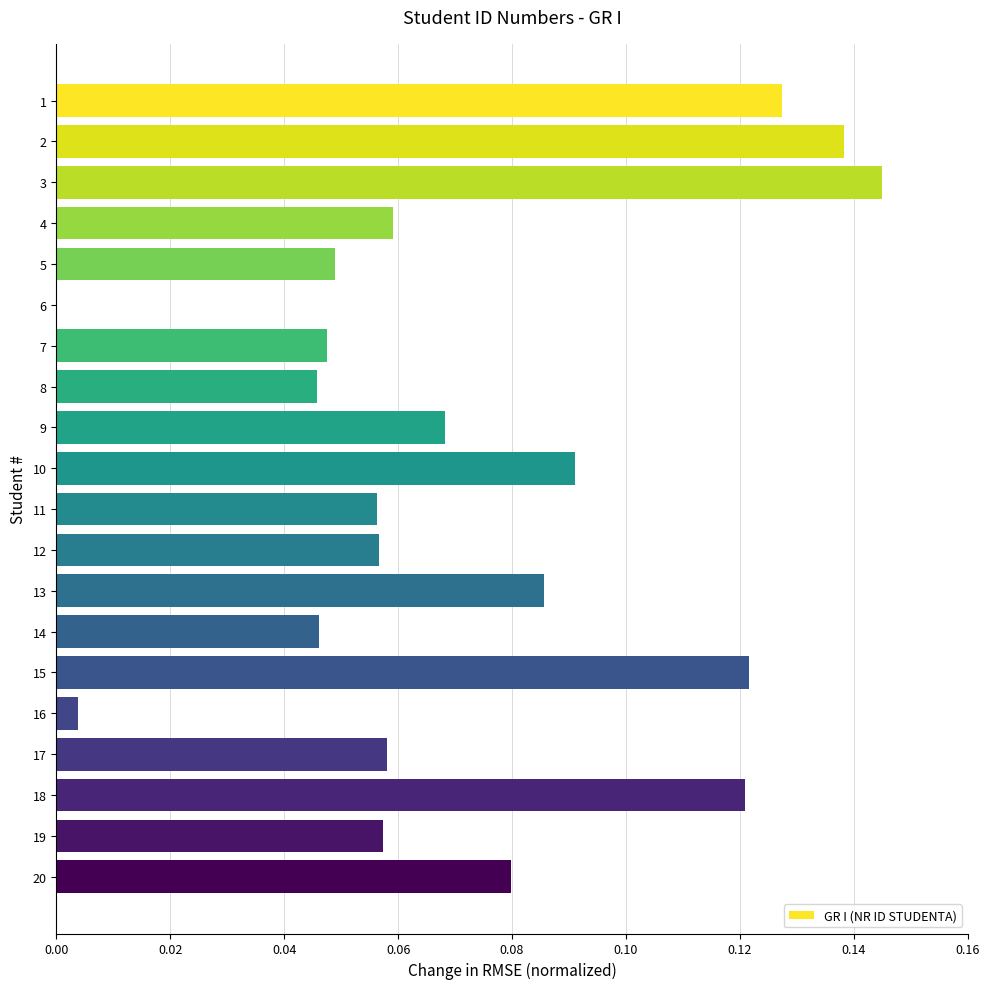

At which category does the chart reach its peak across all series?

3